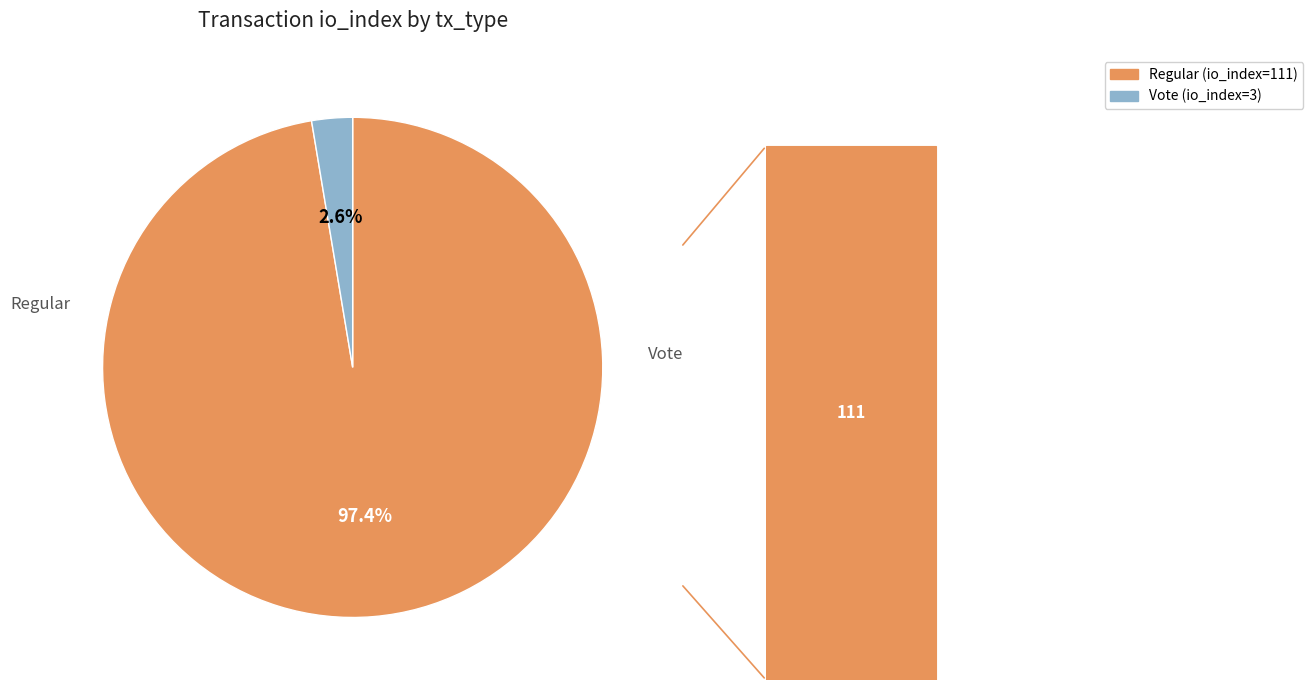

How many segments does this pie chart have?

2